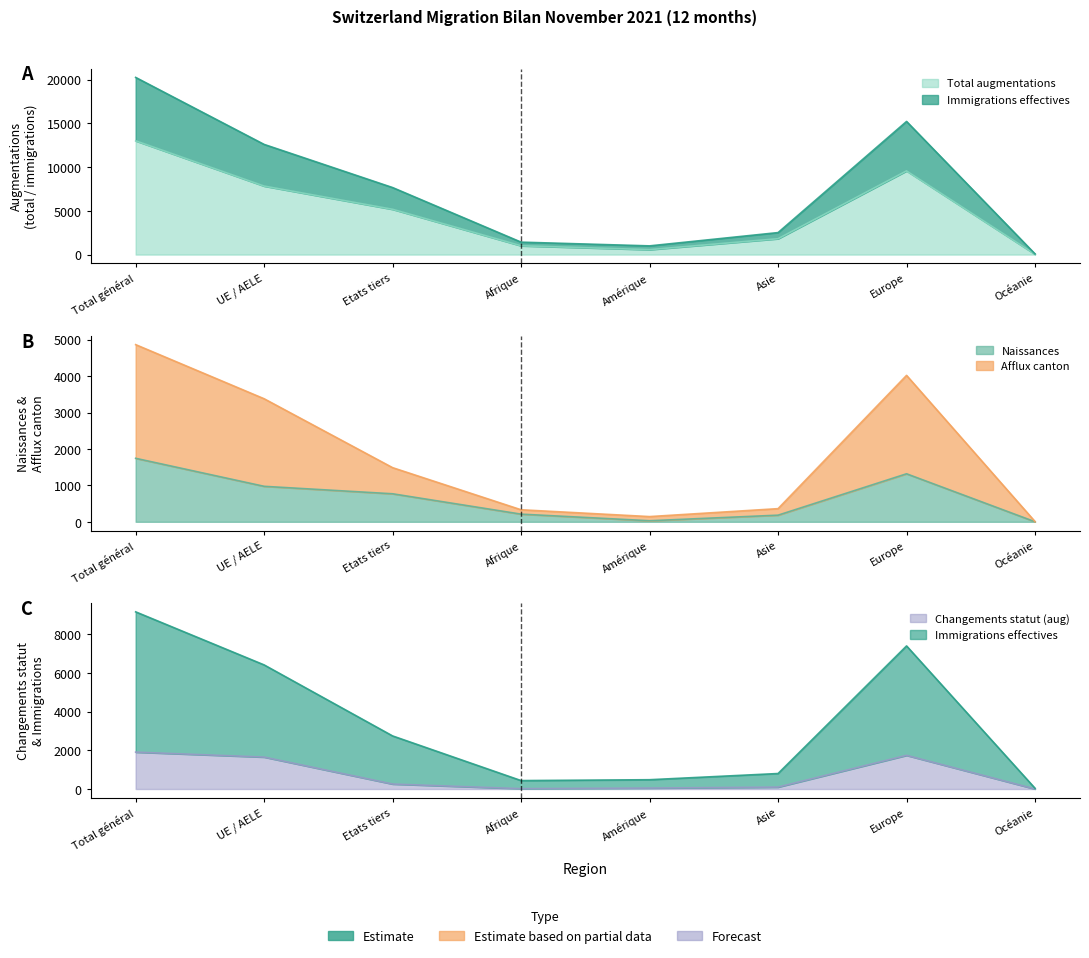

Which series has the widest spread of values?

Effectif du mois